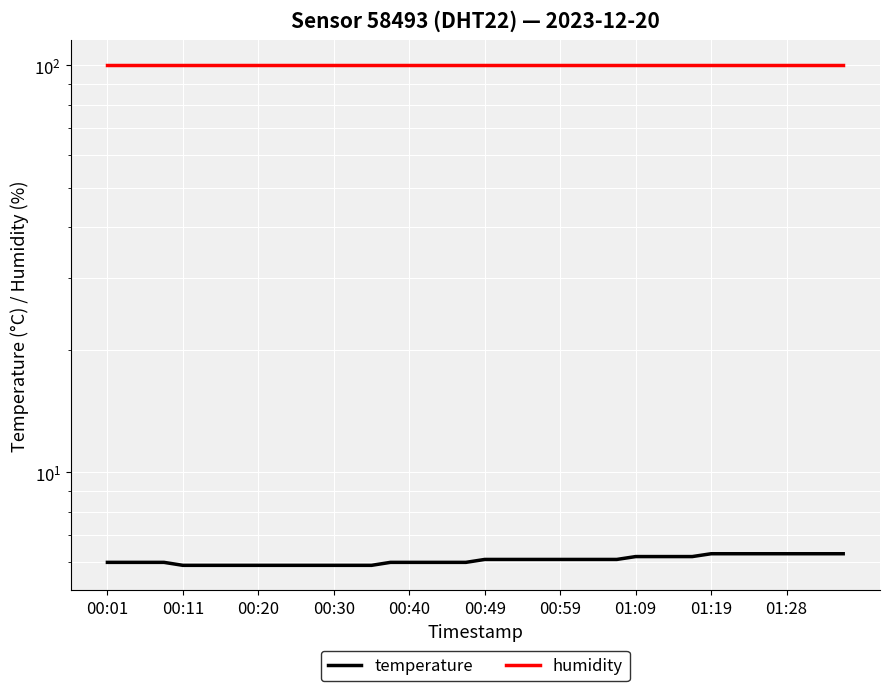

What is the difference between the second highest and minimum values in the temperature series?

0.4